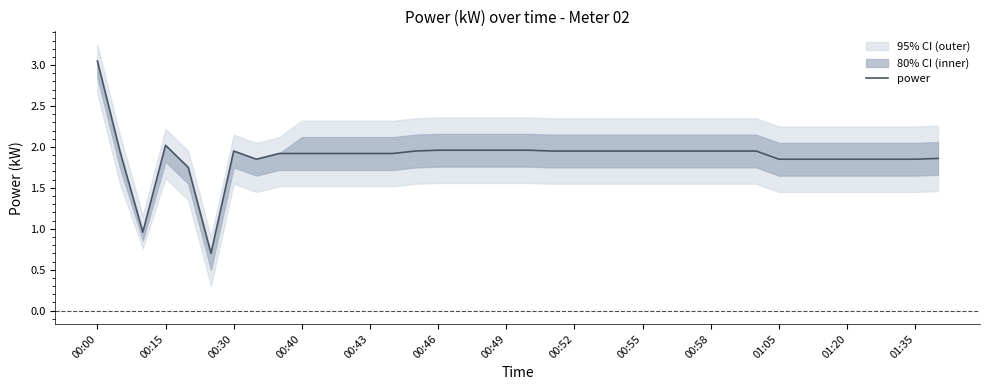

How many points are lower than both their immediate neighbors (excluding endpoints)?

3